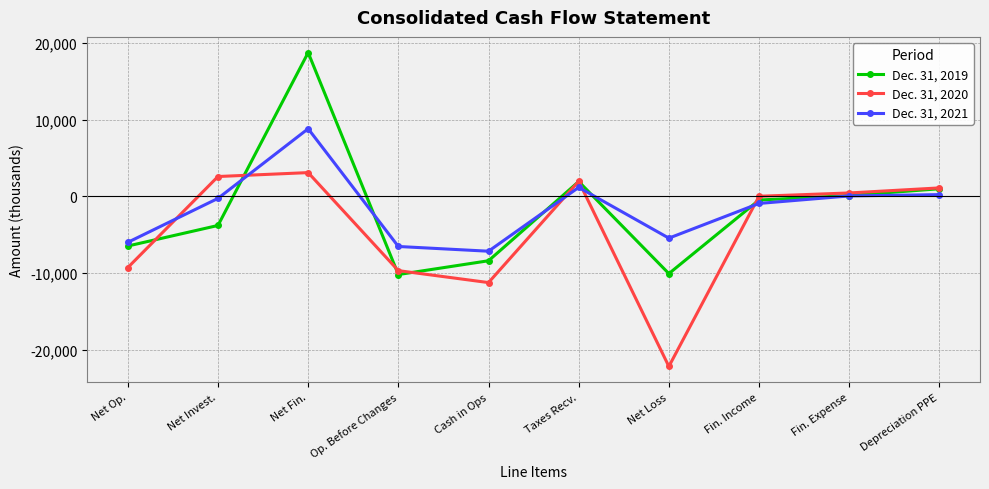

What are all the series names shown in the legend?

Dec. 31, 2019, Dec. 31, 2020, Dec. 31, 2021